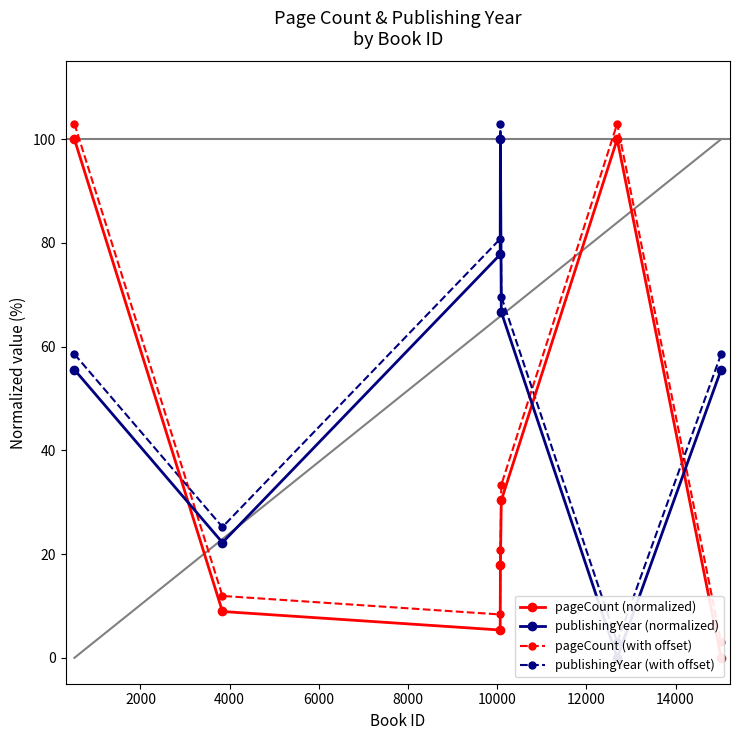

Between 6000 and 12000, which series saw the biggest shift?

publishingYear (normalized)